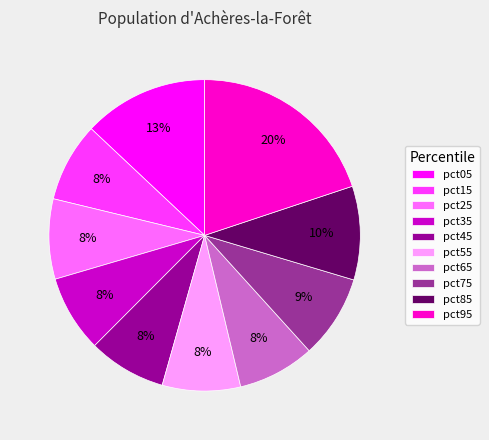

Count the number of slices in the pie.

10